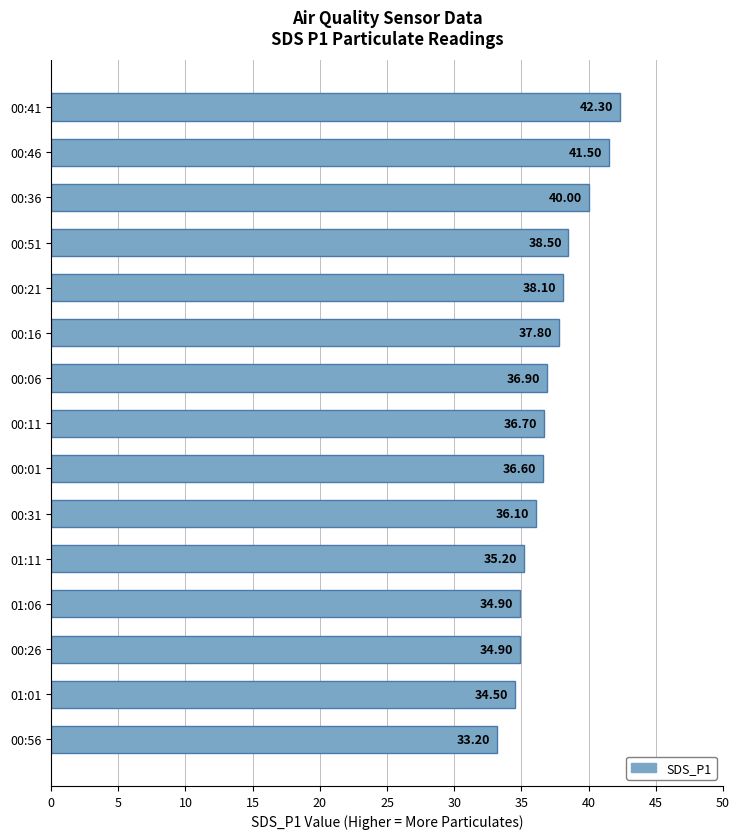

What is the sum of all values?

557.2